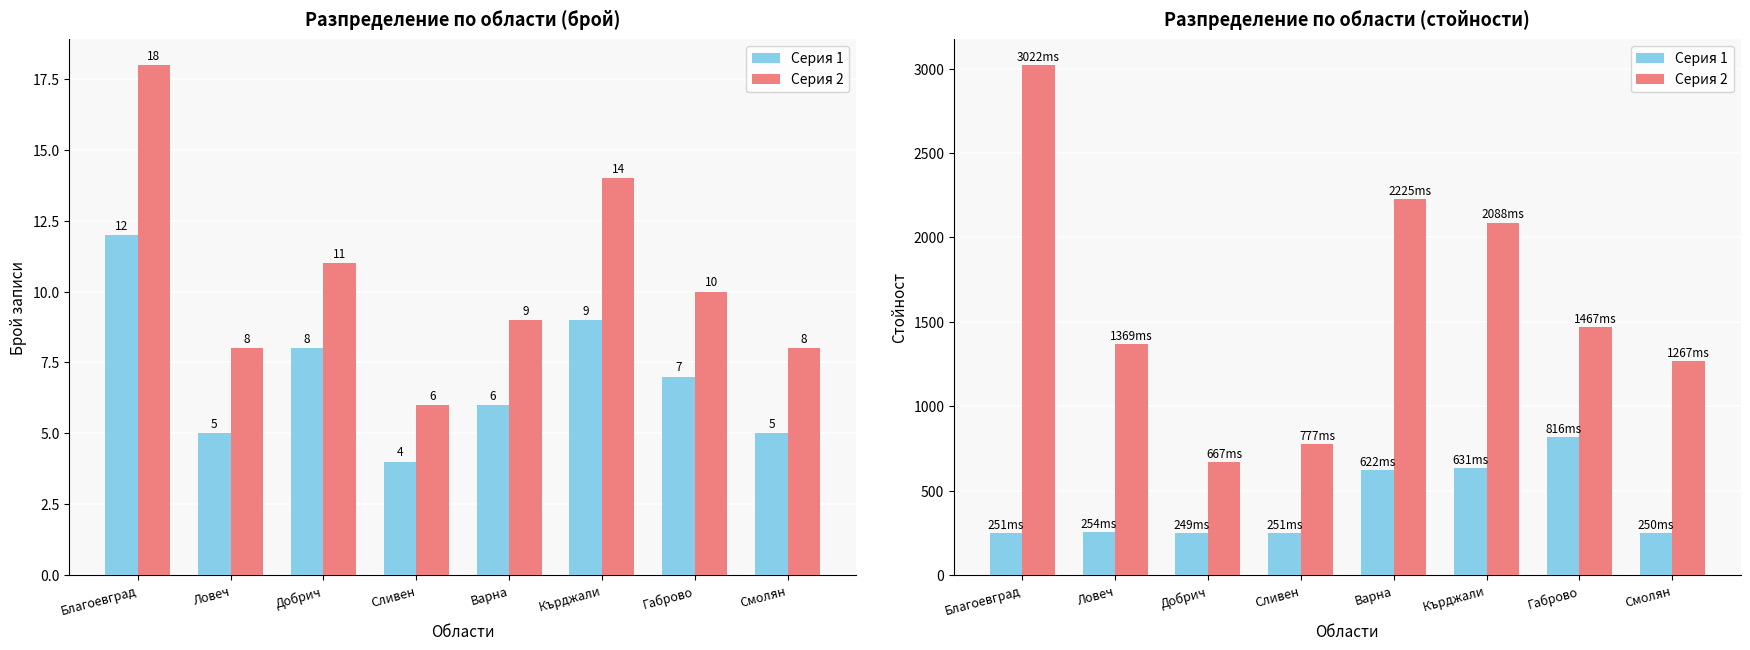

What is the total value across all series at Смолян?

1517